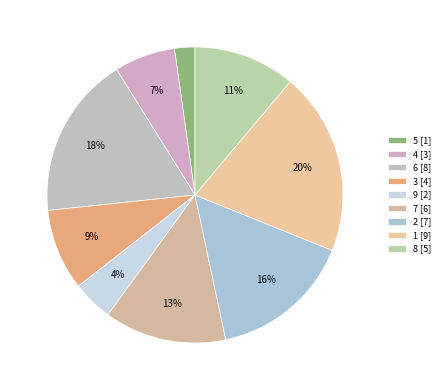

Does 1 account for over 50% of the chart?

No